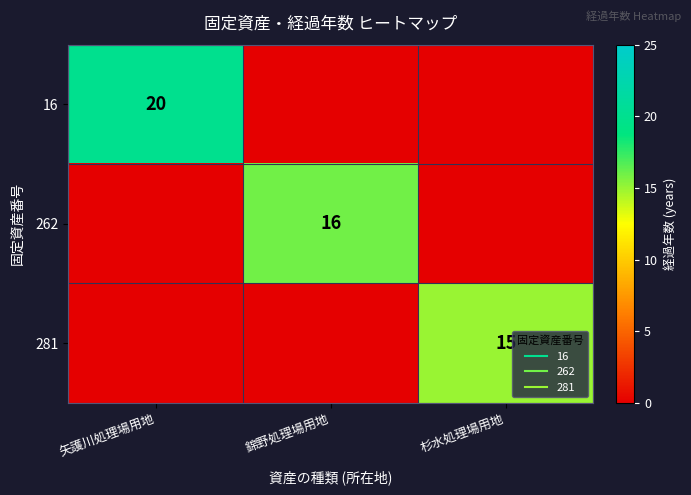

What is the maximum value for 281?

15